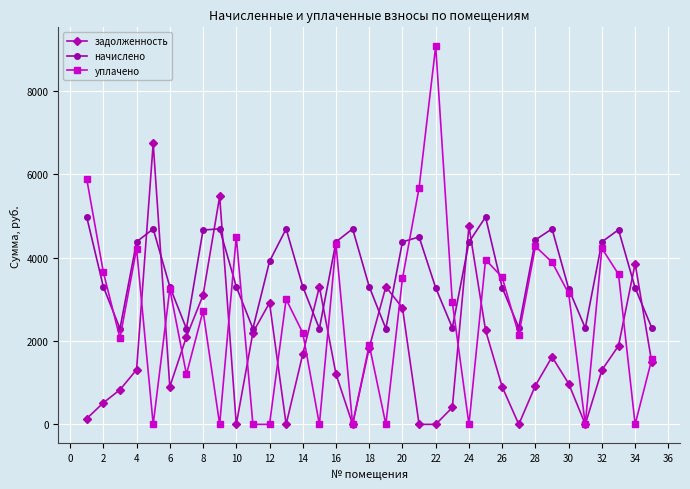

What is the value of the начислено point at the 33rd from the left?

4669.9